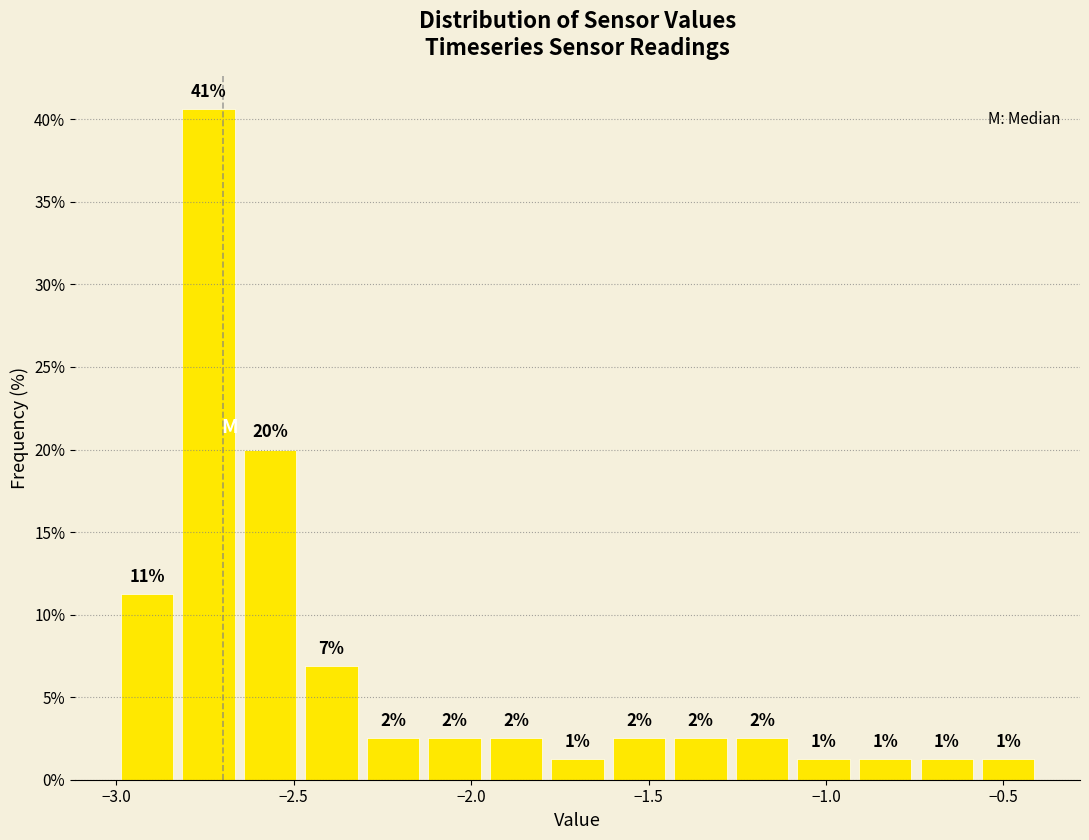

Read against the x-axis, roughly where is the centre of the tallest bar?

-2.75